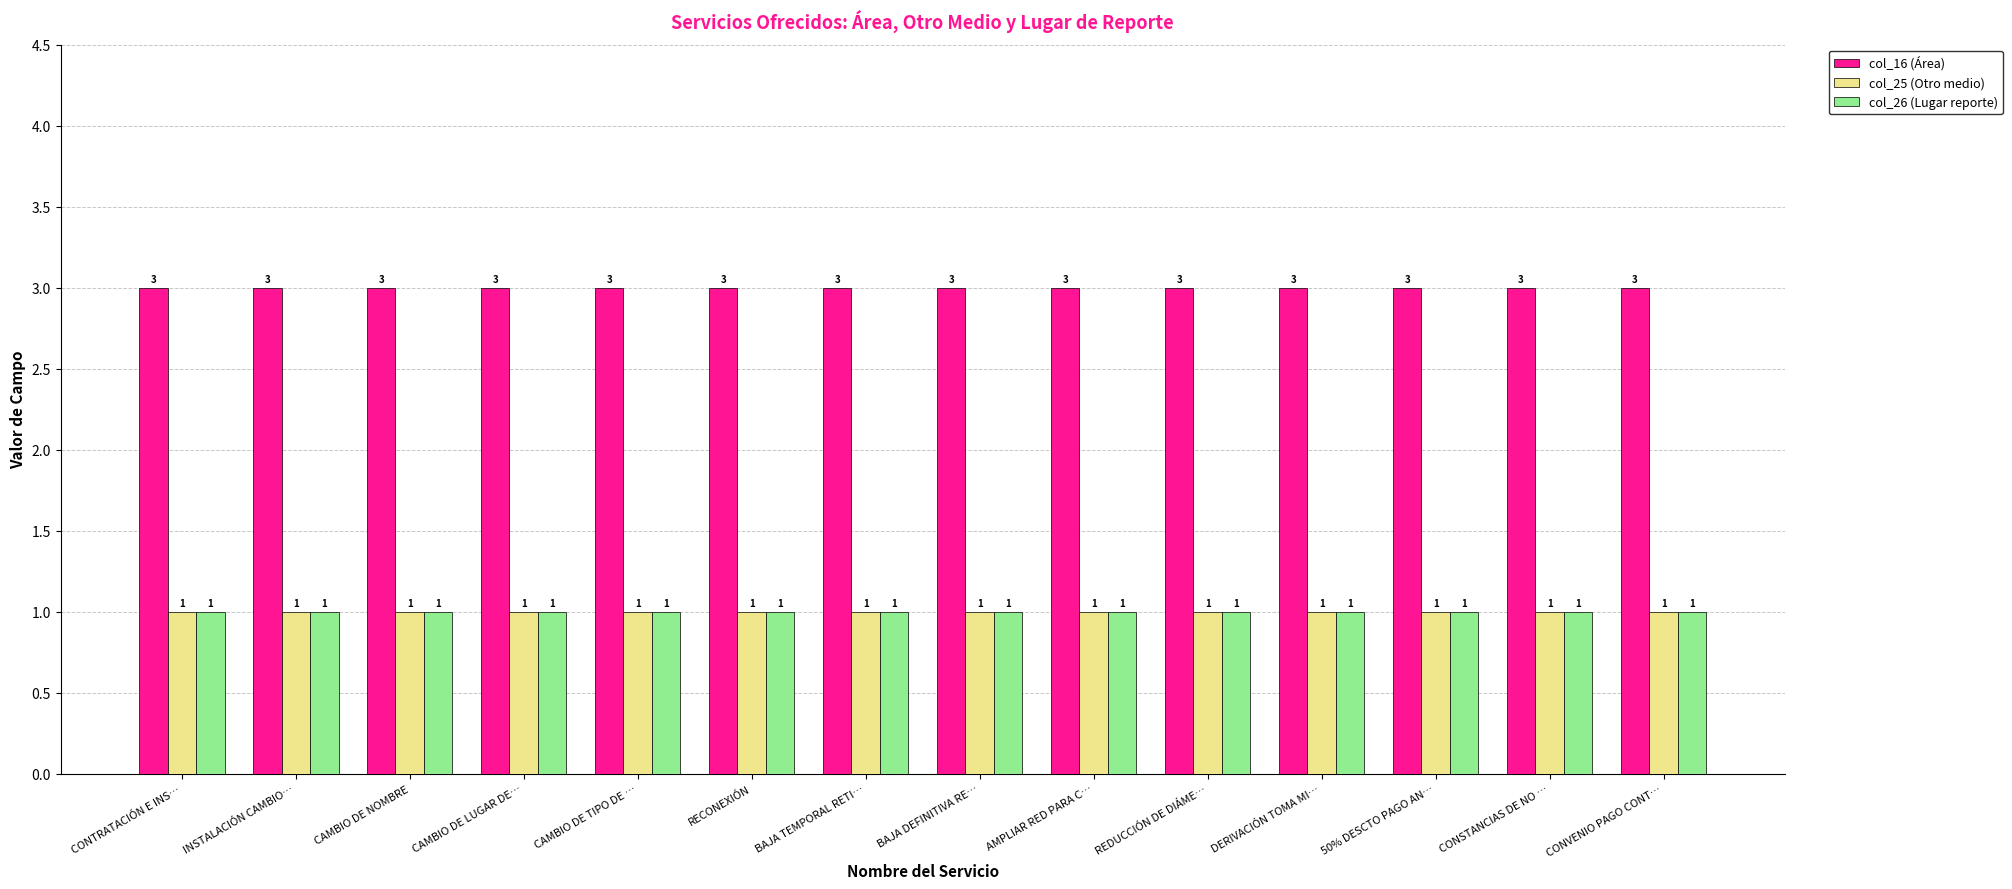

How many groups of bars are there?

14